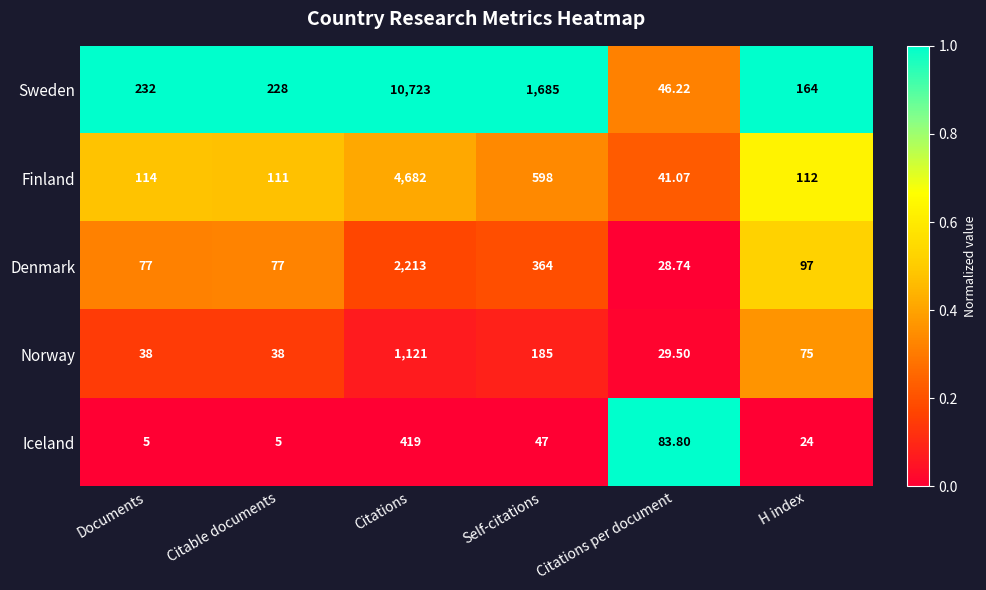

Which series has the largest total across all categories?

Sweden